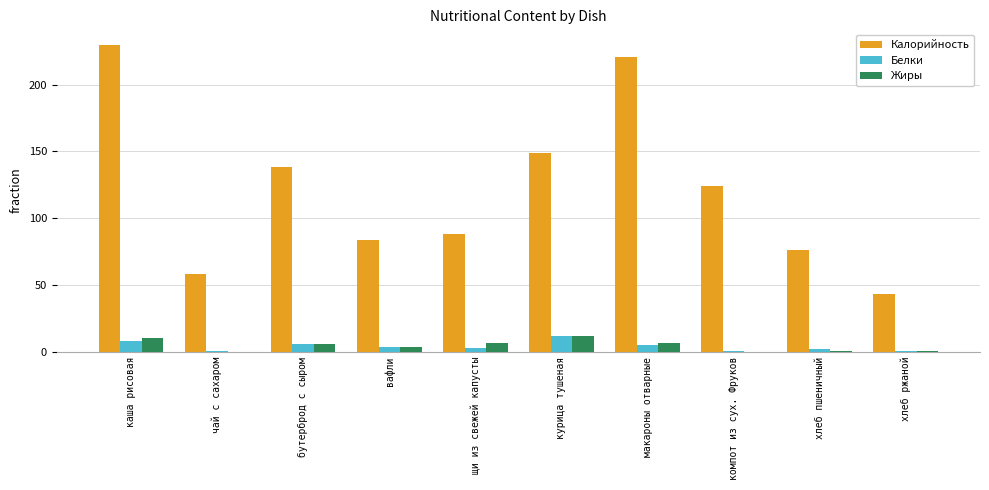

Read the Жиры value at макароны отварные.

6.3